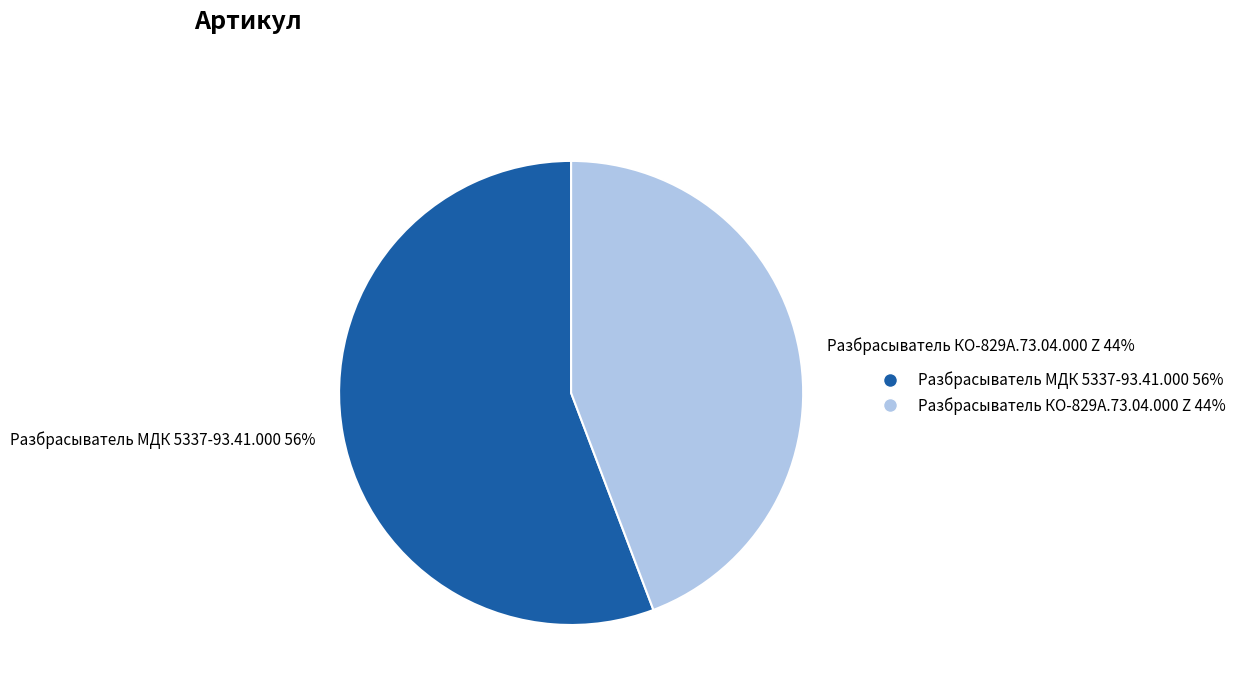

True or false: Разбрасыватель МДК 5337-93.41.000 accounts for 56% of the total.

True